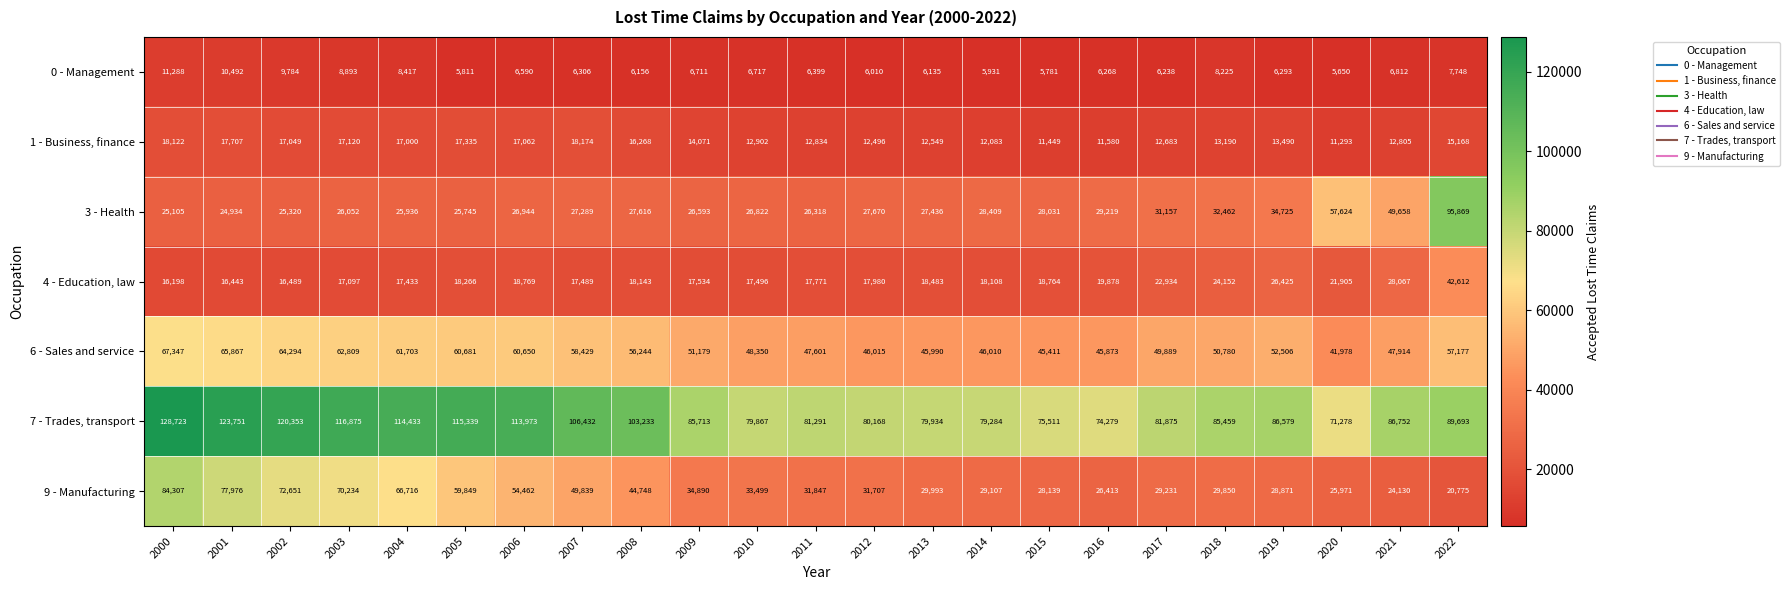

Which series changed the most between 2009 and 2015?

7 - Trades, transport